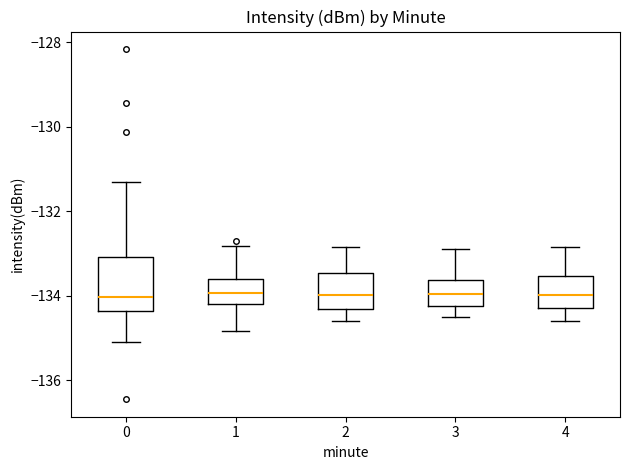

Reading left to right, read every box against the y-axis: the position of its median line, the range the box covers, and the ends of its whiskers. The values are not printed on the chart, so give them approximately, as read against the axis.

0: median -134.0, box -134.4 to -133.0, whiskers -135.0 to -131.2
1: median -134.0, box -134.2 to -133.6, whiskers -134.8 to -132.8
2: median -134.0, box -134.2 to -133.4, whiskers -134.6 to -132.8
3: median -134.0, box -134.2 to -133.6, whiskers -134.4 to -132.8
4: median -134.0, box -134.2 to -133.6, whiskers -134.6 to -132.8